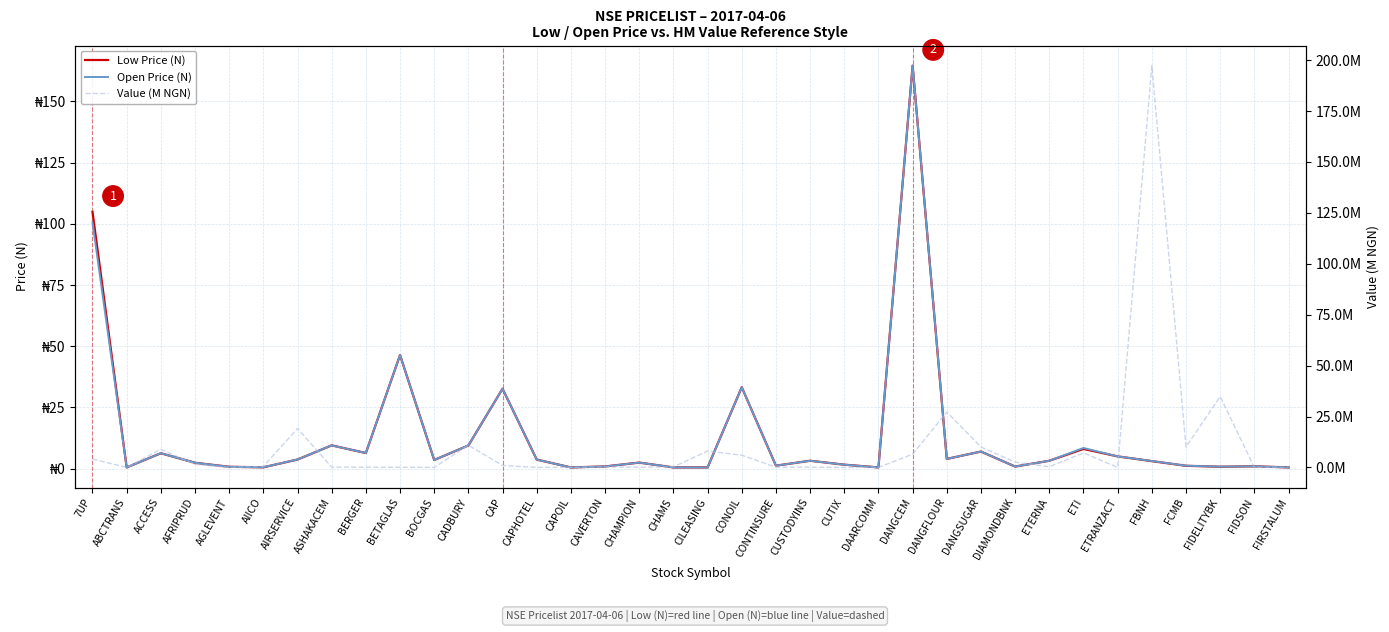

Between ASHAKACEM and BOCGAS, which series saw the biggest shift?

Low Price (N)